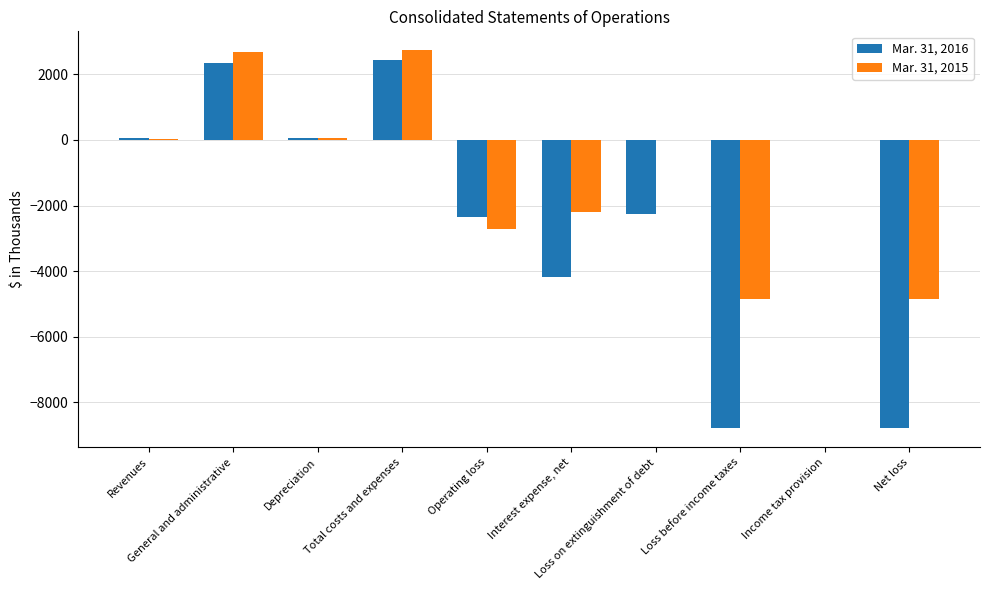

What is the sum of all Mar. 31, 2016 values?

-21451